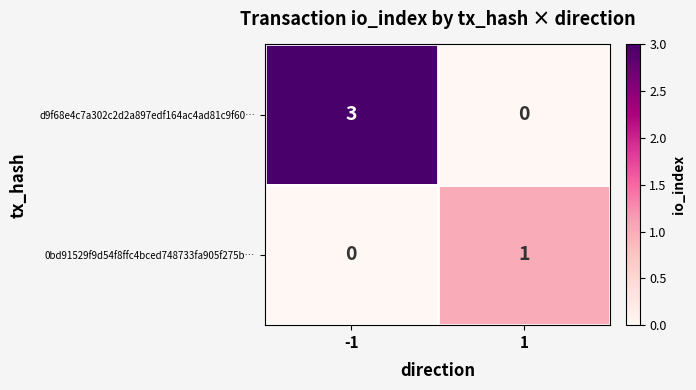

Reading left to right, extract all data points from this chart.

d9f68e4c7a302c2d2a897edf164ac4ad81c9f60…: 3	0
0bd91529f9d54f8ffc4bced748733fa905f275b…: 0	1